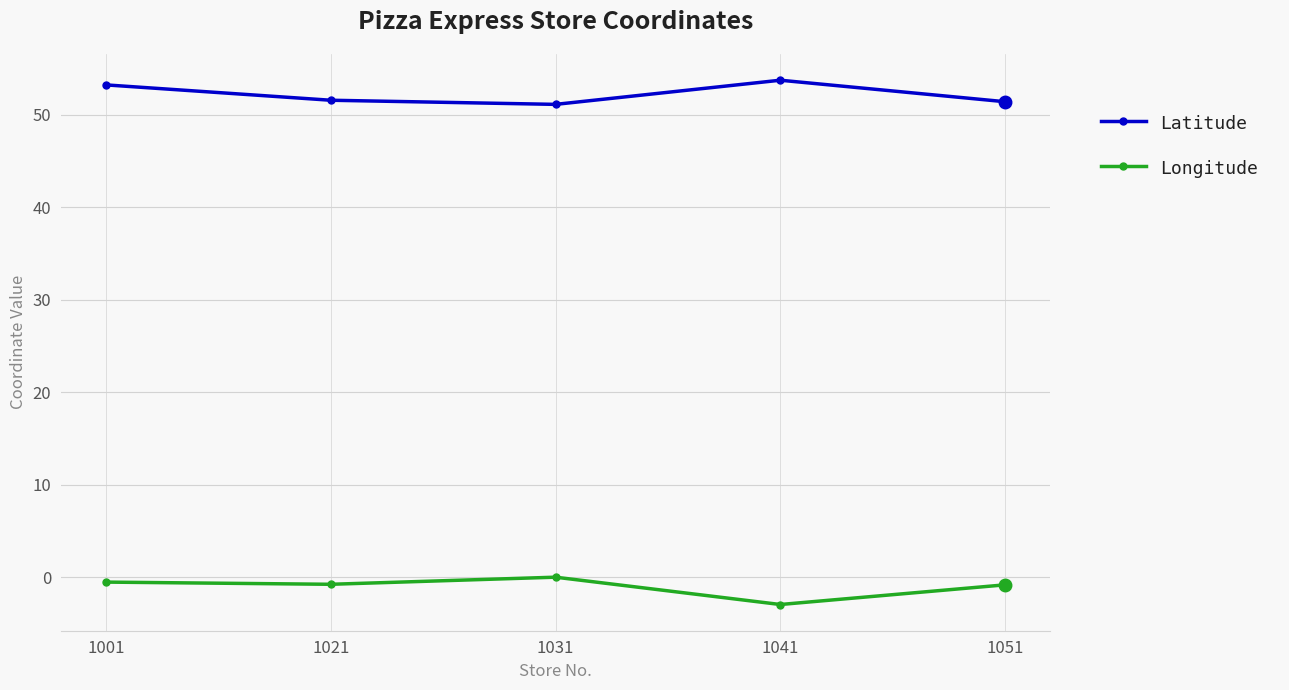

True or false: Longitude and Latitude intersect in this chart.

False